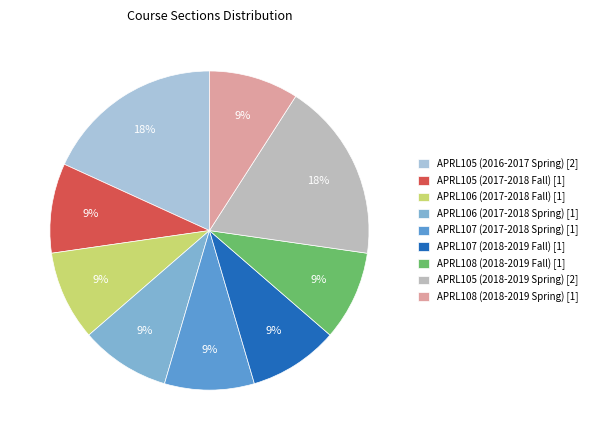

Does any single category account for the majority?

No